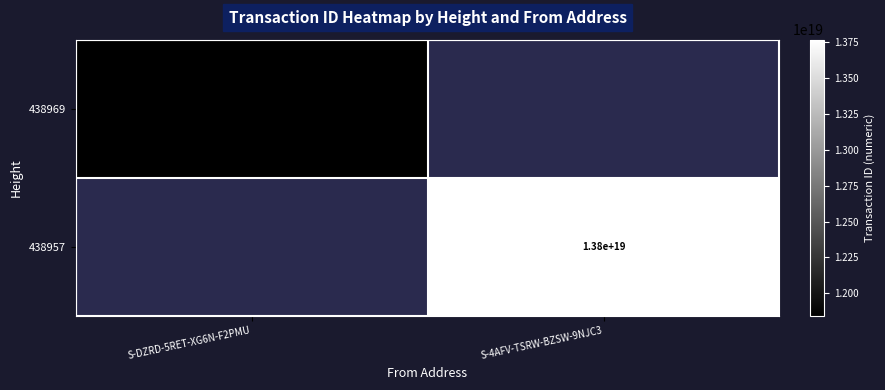

The value of 438957 at S-4AFV-TSRW-BZSW-9NJC3 is 7013287788652538880. True or false?

False